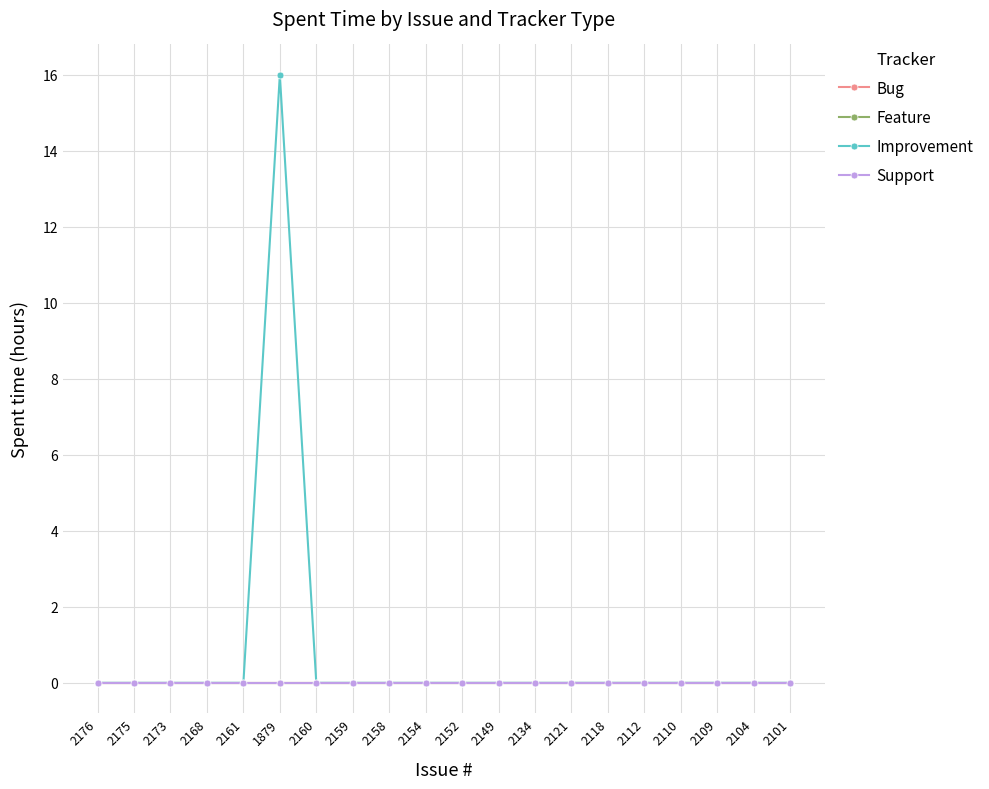

Does the chart have visible grid lines?

Yes